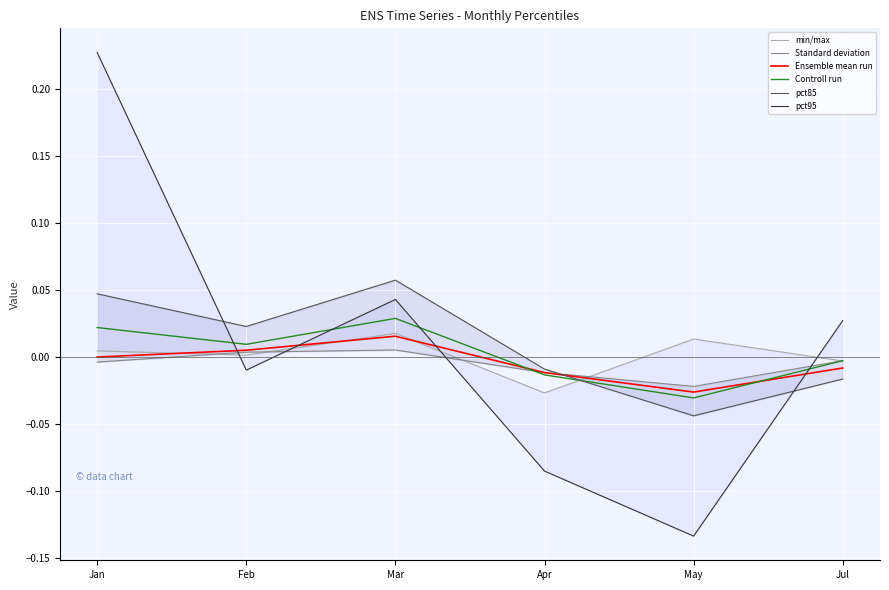

What are all the series names shown in the legend?

min/max, Standard deviation, Ensemble mean run, Controll run, pct85, pct95